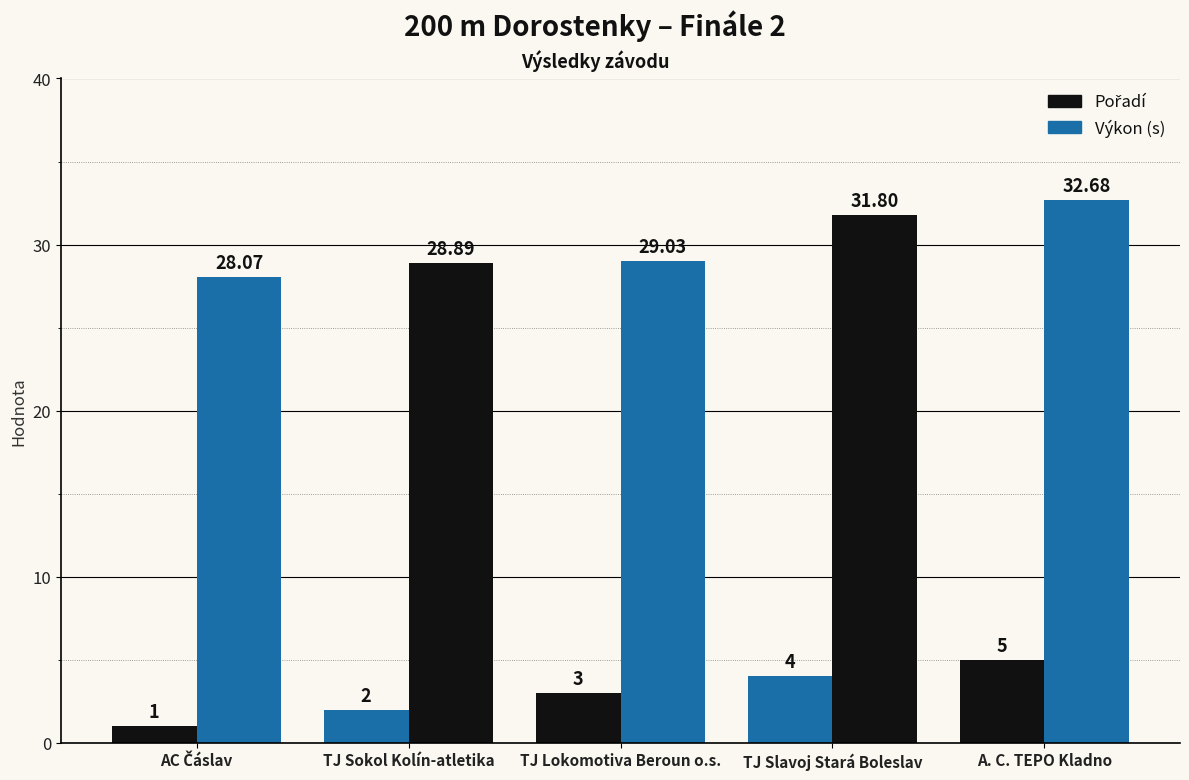

Reading right to left, extract all data points from this chart.

Pořadí: 5.0	4.0	3.0	2.0	1.0
Výkon: 32.7	31.8	29.0	28.9	28.1